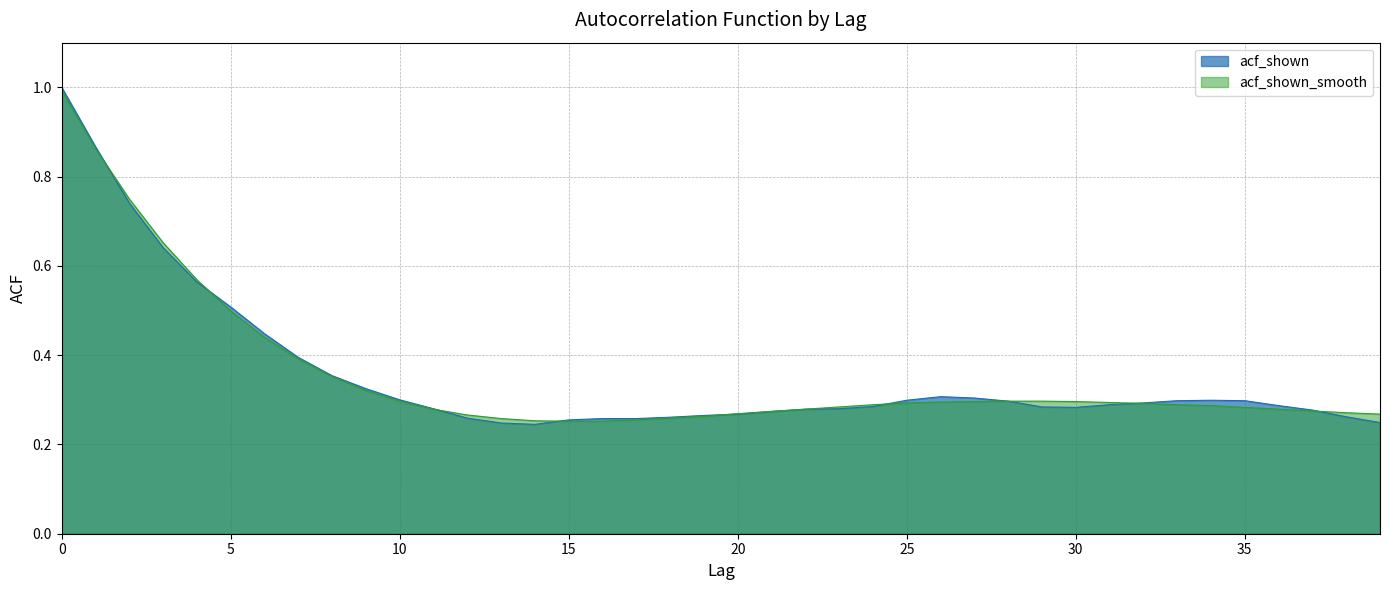

True or false: acf_shown_smooth has more than 1 points higher than both neighbors.

False